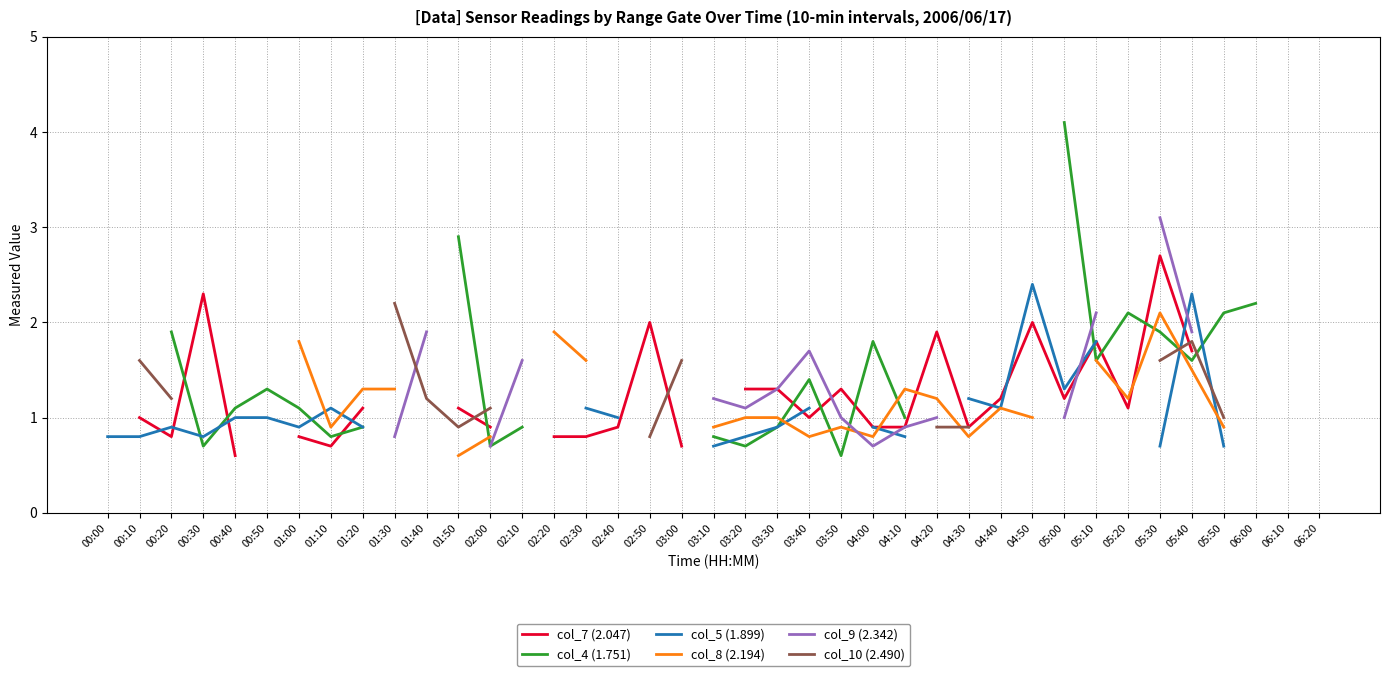

What are all the series names shown in the legend?

col_7 (2.047), col_4 (1.751), col_5 (1.899), col_8 (2.194), col_9 (2.342), col_10 (2.490)